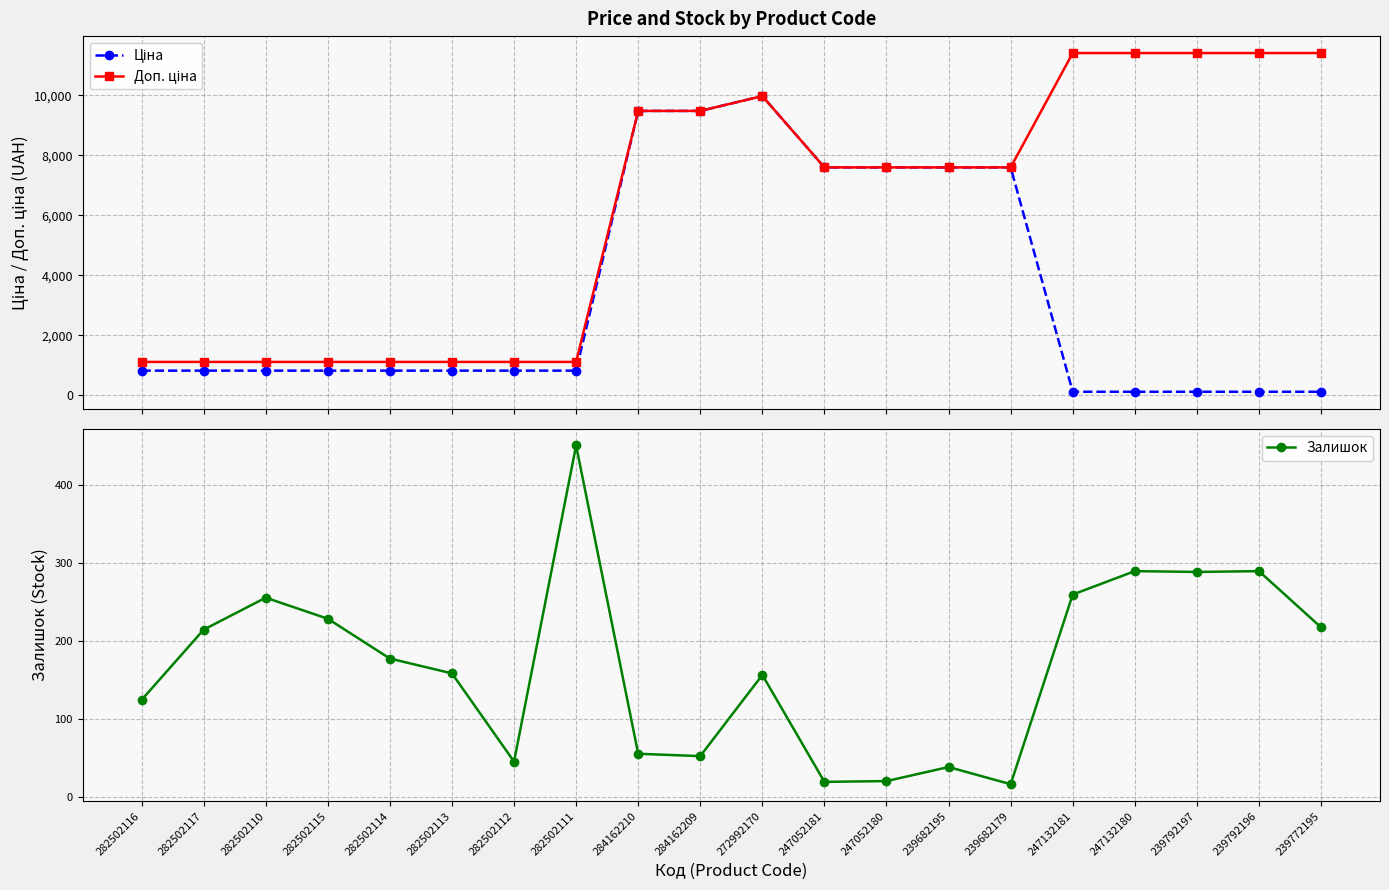

Does the chart have visible grid lines?

Yes